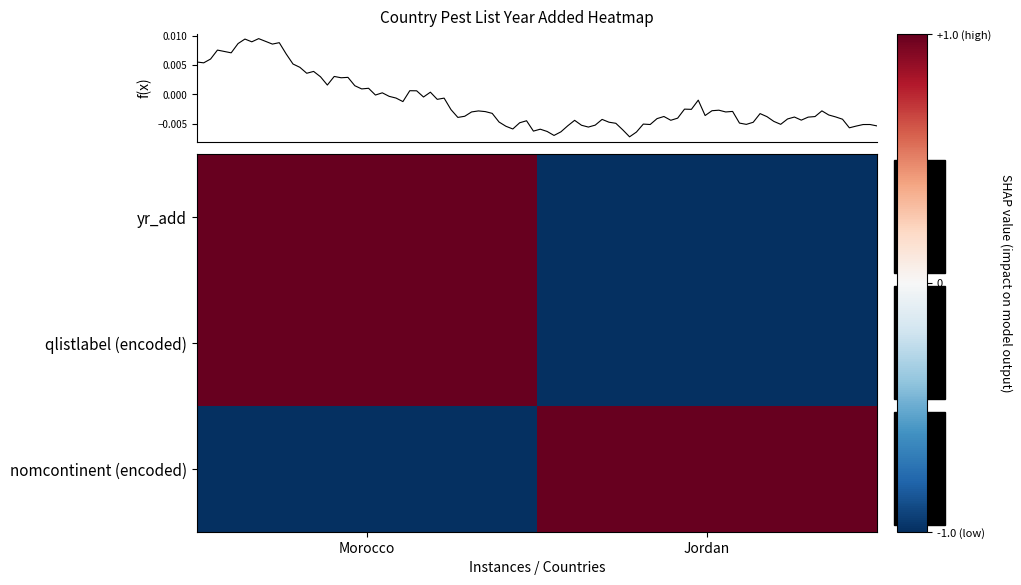

List the series in order of their peak value, lowest first.

yr_add, qlistlabel (encoded), nomcontinent (encoded)